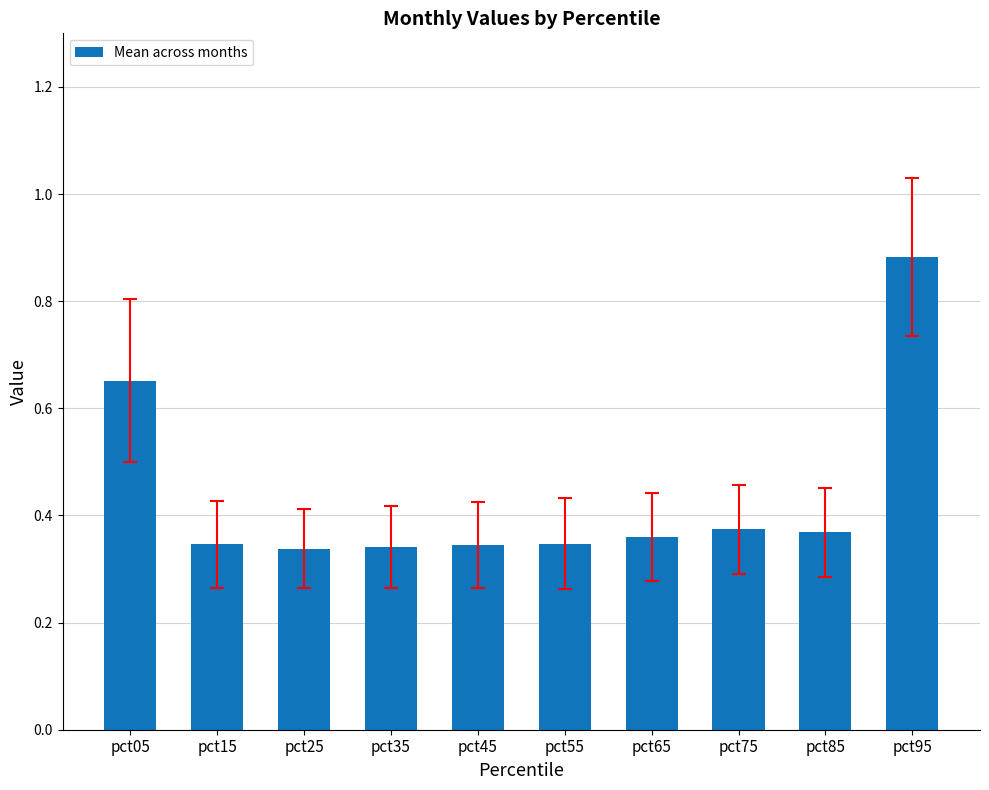

How many values are between 0 and 1?

10